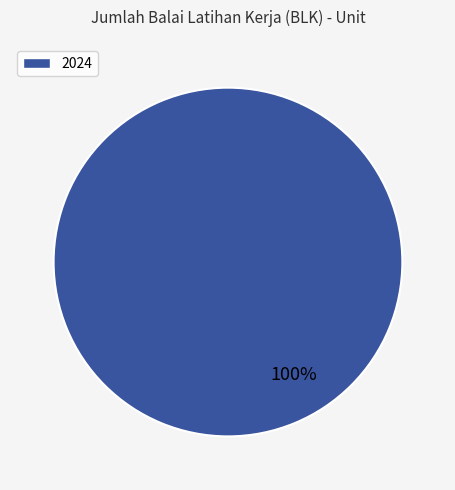

Is it true that 2024 is 89% of the pie?

False